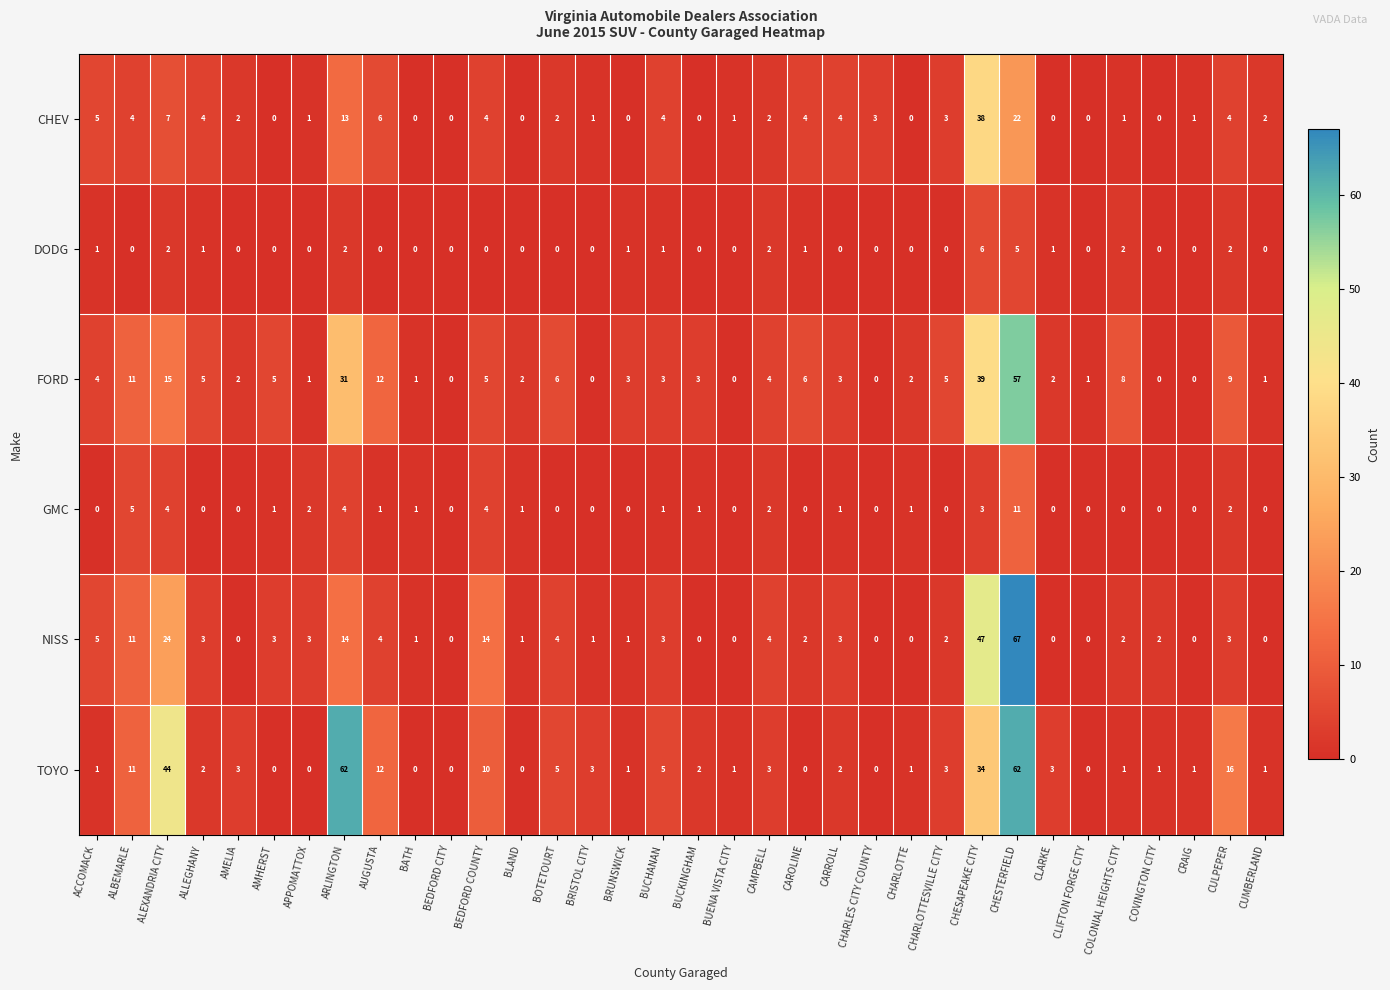

The CHEV series shows 23 at CLARKE. True or false?

False